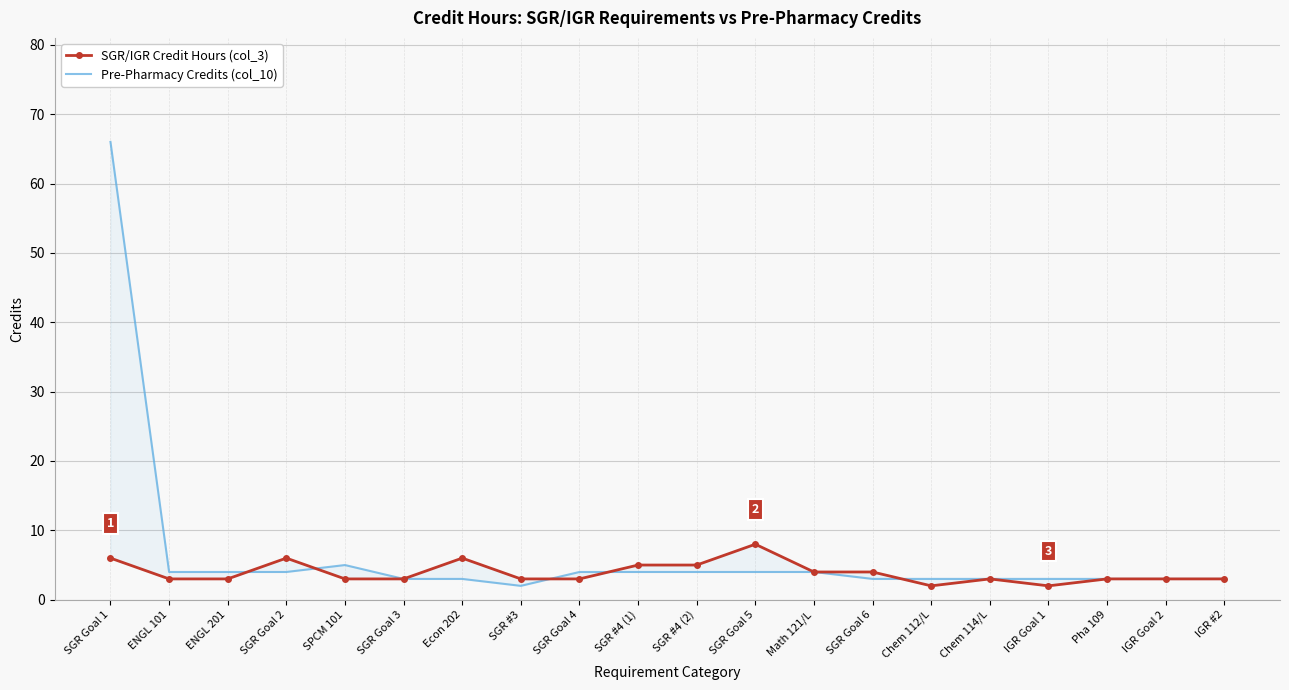

Where does the Pre-Pharmacy Credits (col_10) series first go above 4?

SGR Goal 1